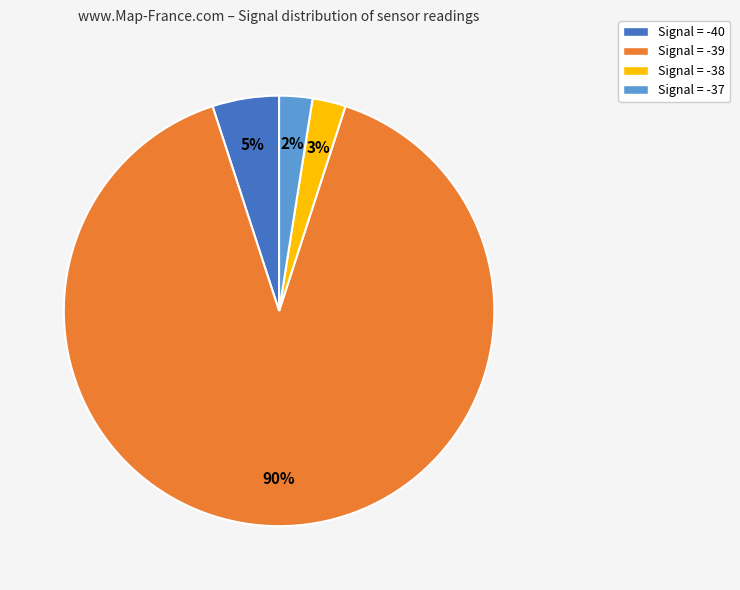

To the nearest percent, what is the difference between the largest and smallest slice percentages?

88%